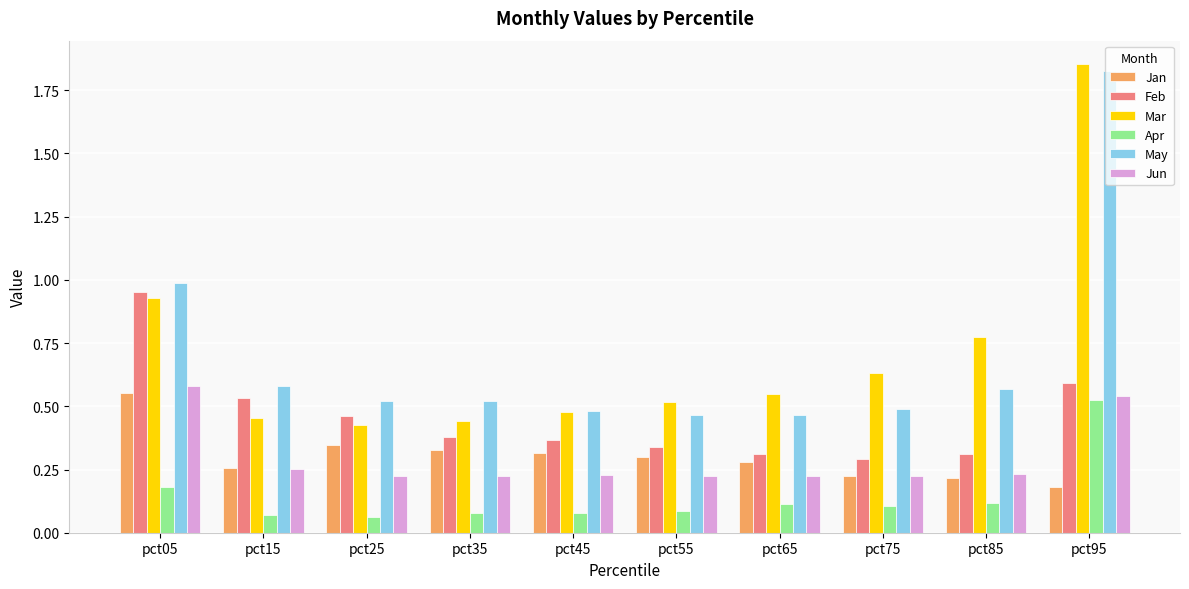

What is the sum of all Feb values?

4.5